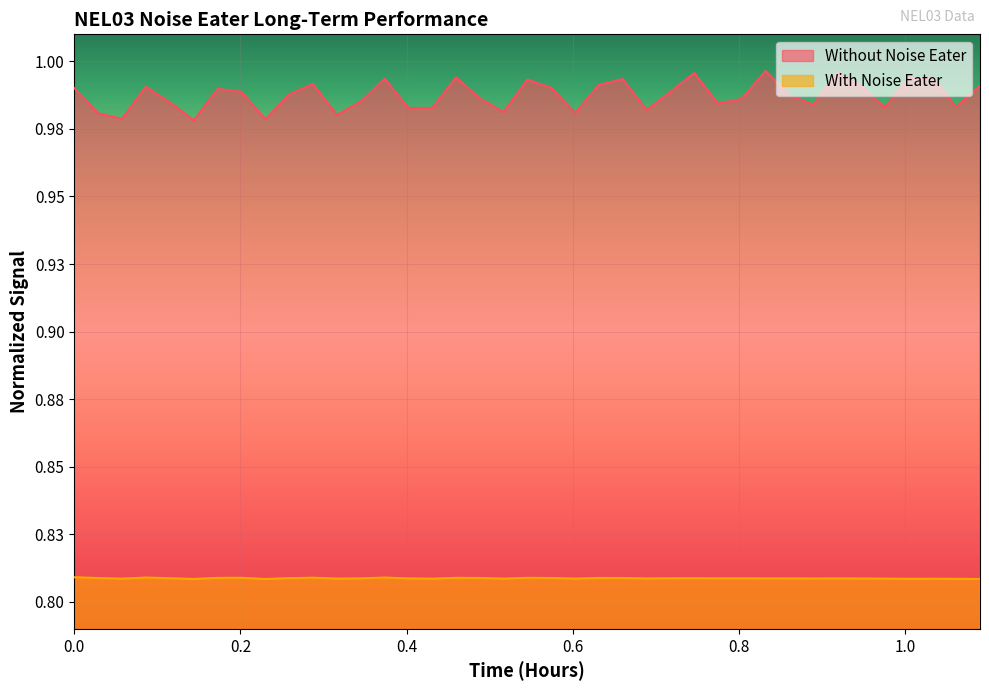

Rank the series by their average value, from lowest to highest.

With Noise Eater, Without Noise Eater